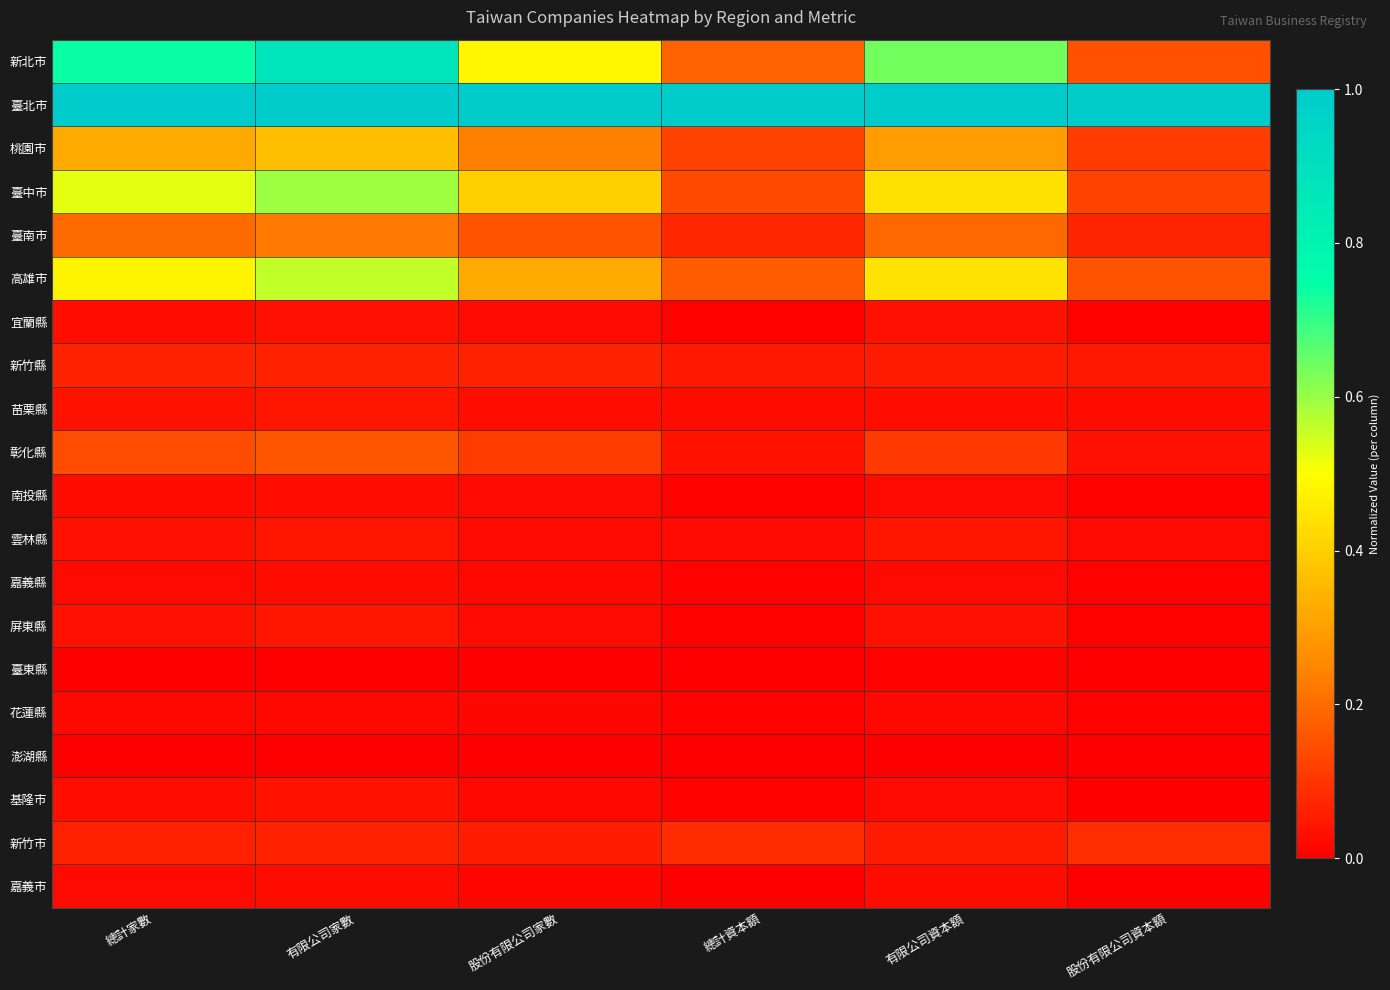

What is the total value across all series at 股份有限公司資本額?

1.9